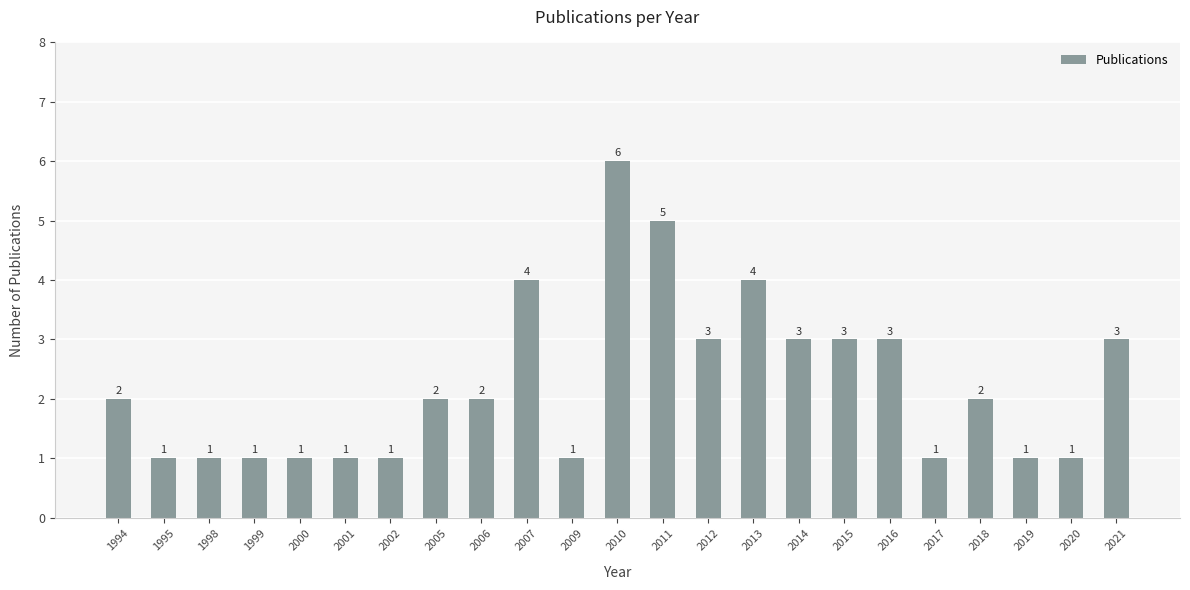

What is the value of the 10th bar from the left?

4